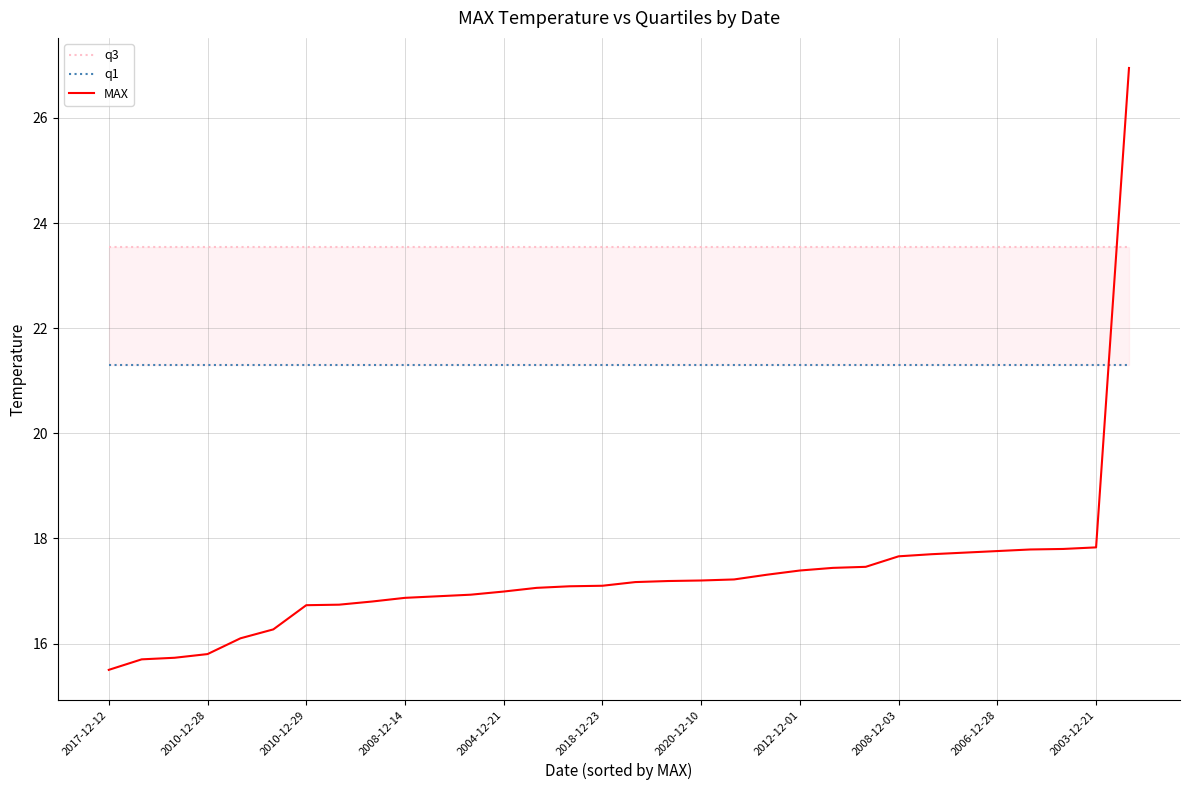

The MAX series shows 6.9 at 2017-12-12. True or false?

False